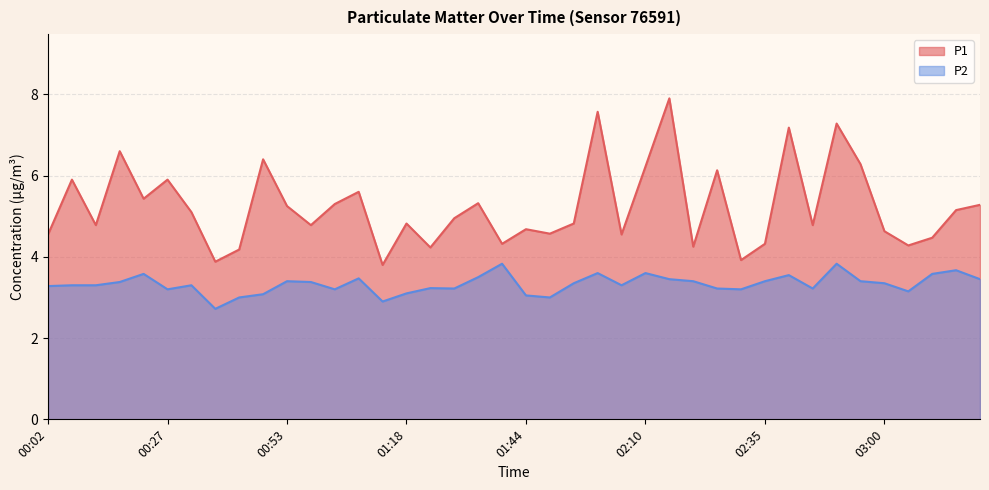

At which label is P2 closest to 3?

00:42